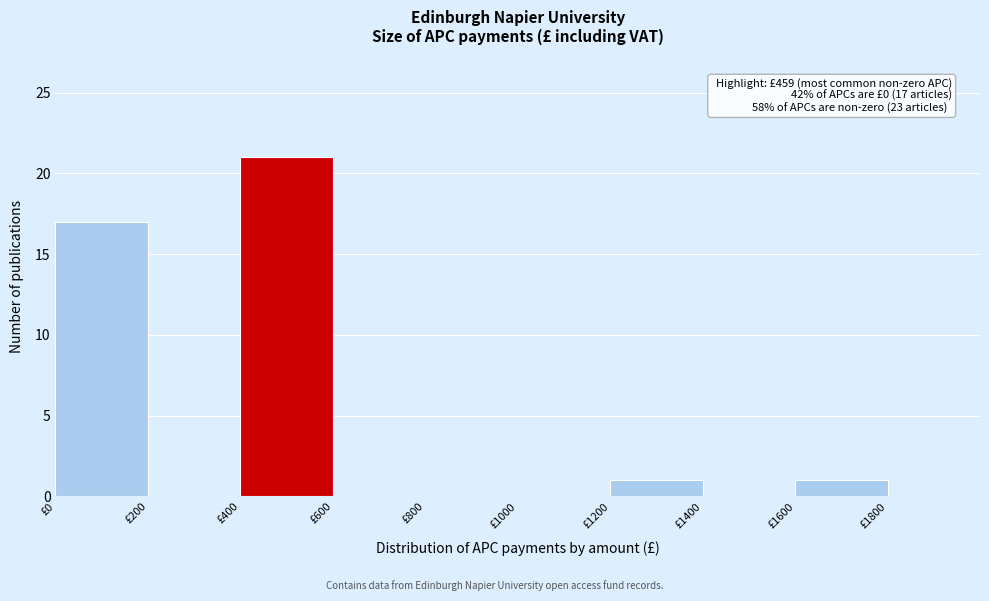

Which range on the x-axis has the tallest bar?

400 to 600